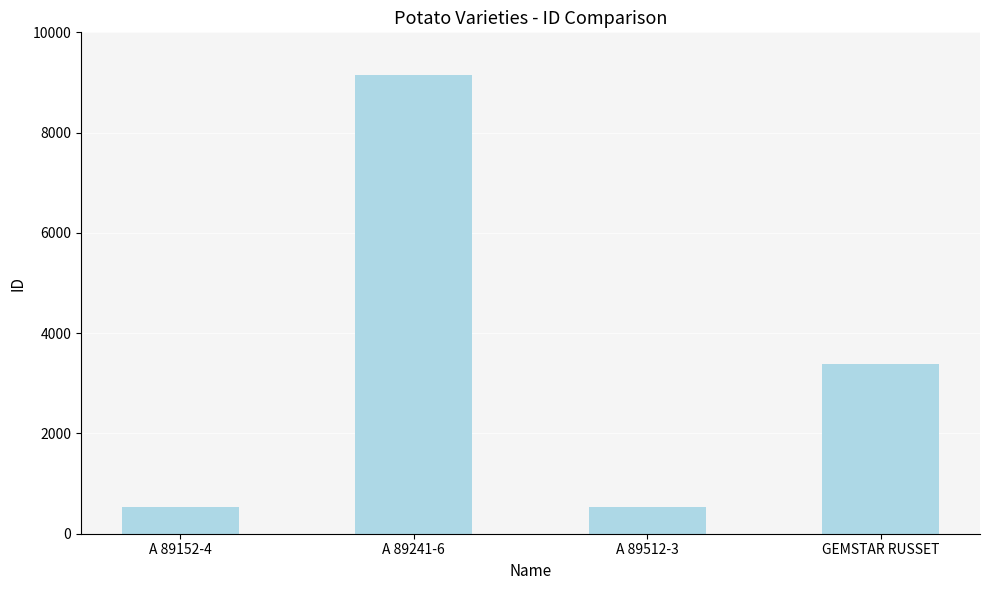

Is it true that the value at A 89512-3 is 536?

True